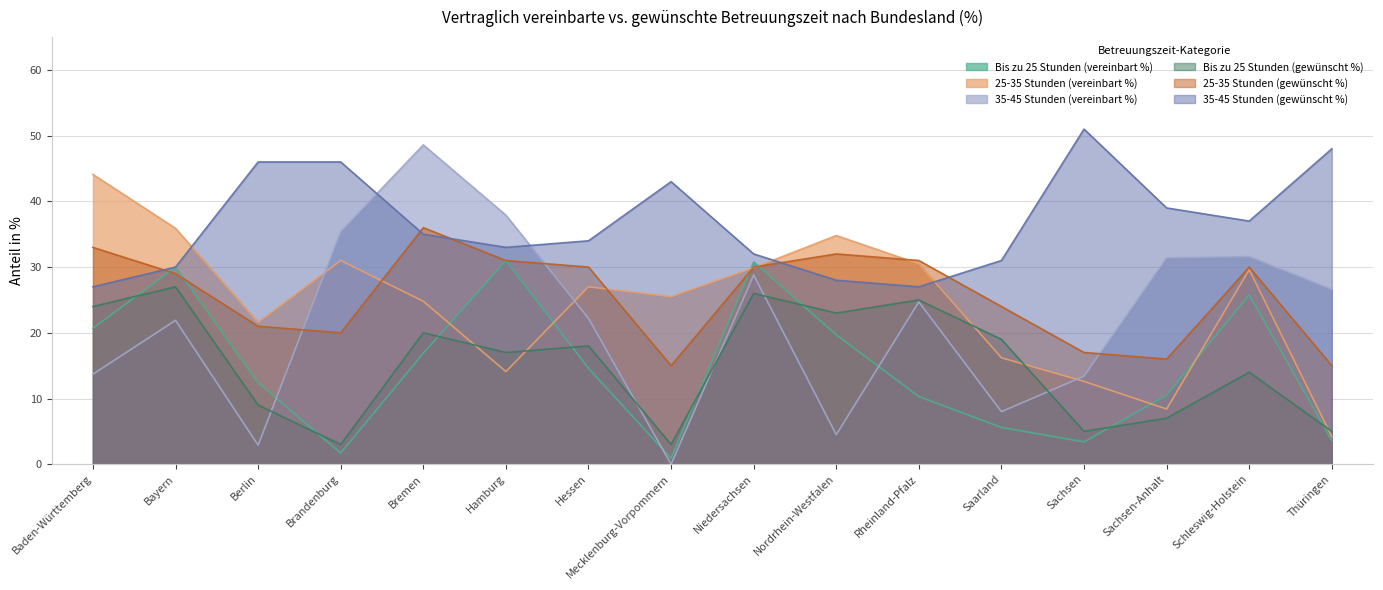

Reading right to left, transcribe all the data shown in this chart.

Bis zu 25 Stunden (vereinbart %): Thüringen=3.6	Schleswig-Holstein=25.8	Sachsen-Anhalt=10.5	Sachsen=3.4	Saarland=5.6	Rheinland-Pfalz=10.3	Nordrhein-Westfalen=19.7	Niedersachsen=30.8	Mecklenburg-Vorpommern=0.9	Hessen=14.6	Hamburg=31.0	Bremen=16.9	Brandenburg=1.7	Berlin=12.4	Bayern=30.0	Baden-Württemberg=20.7
25-35 Stunden (vereinbart %): Thüringen=4.2	Schleswig-Holstein=29.6	Sachsen-Anhalt=8.4	Sachsen=12.6	Saarland=16.2	Rheinland-Pfalz=30.5	Nordrhein-Westfalen=34.8	Niedersachsen=29.9	Mecklenburg-Vorpommern=25.5	Hessen=27.0	Hamburg=14.1	Bremen=24.8	Brandenburg=31.0	Berlin=21.6	Bayern=35.9	Baden-Württemberg=44.1
35-45 Stunden (vereinbart %): Thüringen=26.6	Schleswig-Holstein=31.6	Sachsen-Anhalt=31.4	Sachsen=13.4	Saarland=8.0	Rheinland-Pfalz=24.7	Nordrhein-Westfalen=4.5	Niedersachsen=28.8	Mecklenburg-Vorpommern=0.0	Hessen=22.2	Hamburg=37.9	Bremen=48.6	Brandenburg=35.4	Berlin=2.9	Bayern=21.9	Baden-Württemberg=13.7
Bis zu 25 Stunden (gewünscht %): Thüringen=5.0	Schleswig-Holstein=14.0	Sachsen-Anhalt=7.0	Sachsen=5.0	Saarland=19.0	Rheinland-Pfalz=25.0	Nordrhein-Westfalen=23.0	Niedersachsen=26.0	Mecklenburg-Vorpommern=3.0	Hessen=18.0	Hamburg=17.0	Bremen=20.0	Brandenburg=3.0	Berlin=9.0	Bayern=27.0	Baden-Württemberg=24.0
25-35 Stunden (gewünscht %): Thüringen=15.0	Schleswig-Holstein=30.0	Sachsen-Anhalt=16.0	Sachsen=17.0	Saarland=24.0	Rheinland-Pfalz=31.0	Nordrhein-Westfalen=32.0	Niedersachsen=30.0	Mecklenburg-Vorpommern=15.0	Hessen=30.0	Hamburg=31.0	Bremen=36.0	Brandenburg=20.0	Berlin=21.0	Bayern=29.0	Baden-Württemberg=33.0
35-45 Stunden (gewünscht %): Thüringen=48.0	Schleswig-Holstein=37.0	Sachsen-Anhalt=39.0	Sachsen=51.0	Saarland=31.0	Rheinland-Pfalz=27.0	Nordrhein-Westfalen=28.0	Niedersachsen=32.0	Mecklenburg-Vorpommern=43.0	Hessen=34.0	Hamburg=33.0	Bremen=35.0	Brandenburg=46.0	Berlin=46.0	Bayern=30.0	Baden-Württemberg=27.0